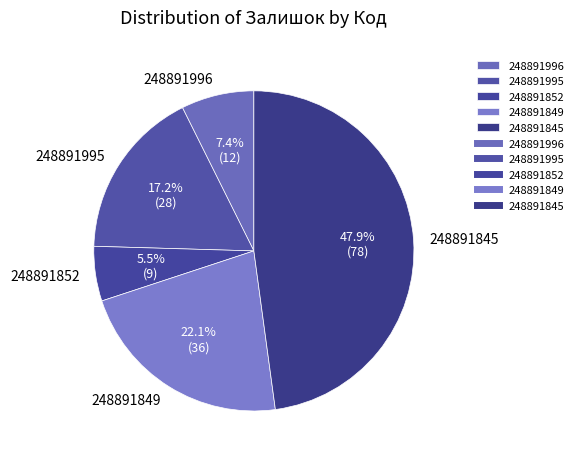

The 248891849 slice represents 31% of the pie. True or false?

False